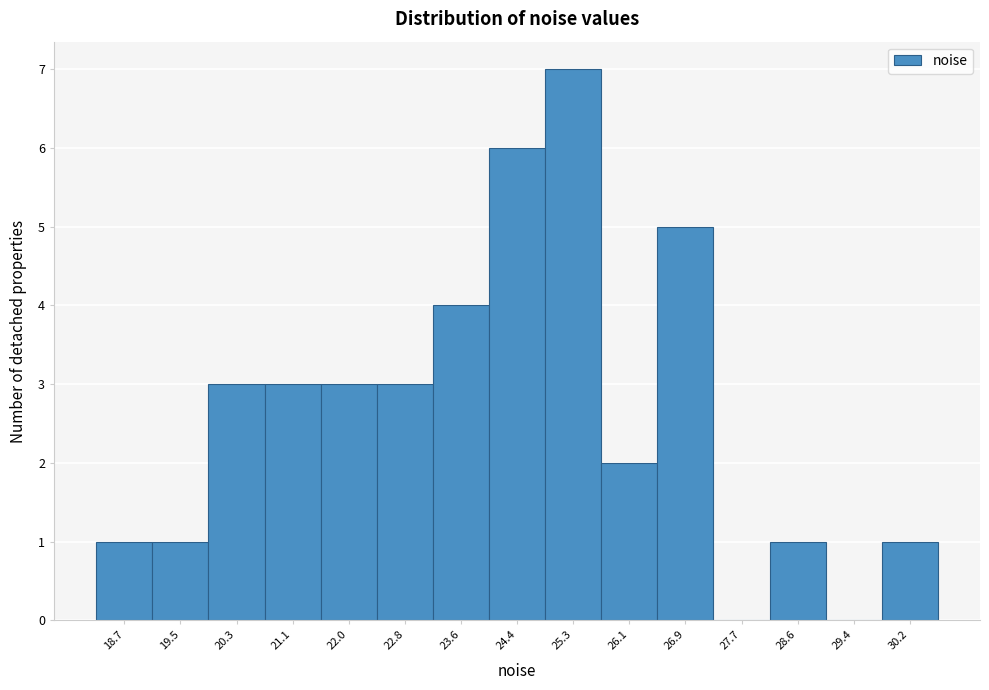

Reading right to left, what are all the values shown in this chart?

30.2=1	29.4=0	28.6=1	27.7=0	26.9=5	26.1=2	25.3=7	24.4=6	23.6=4	22.8=3	22.0=3	21.1=3	20.3=3	19.5=1	18.7=1